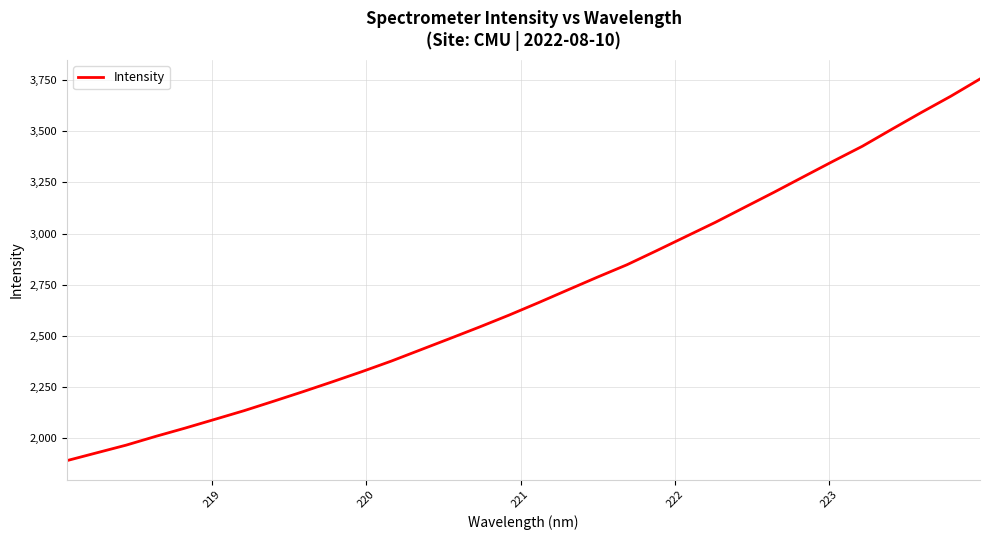

How many distinct data groups are displayed?

1